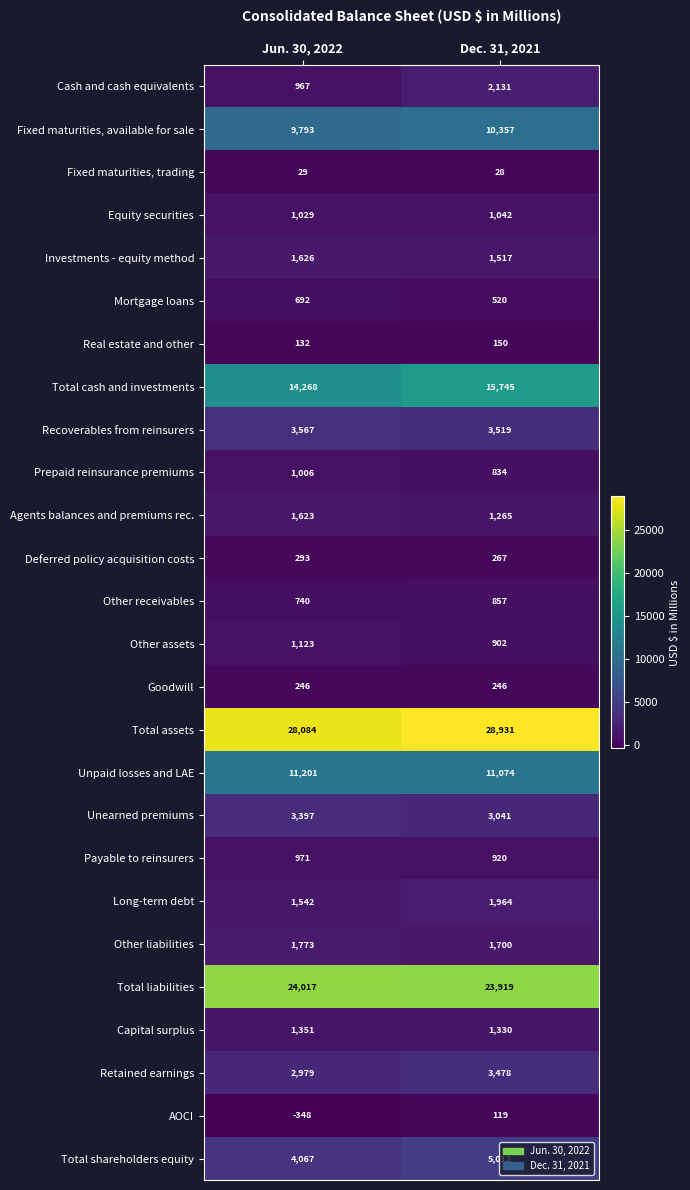

At Dec. 31, 2021, list the series in order from largest to smallest.

Total assets, Total liabilities, Total cash and investments, Unpaid losses and LAE, Fixed maturities, available for sale, Total shareholders equity, Recoverables from reinsurers, Retained earnings, Unearned premiums, Cash and cash equivalents, Long-term debt, Other liabilities, Investments - equity method, Capital surplus, Agents balances and premiums rec., Equity securities, Payable to reinsurers, Other assets, Other receivables, Prepaid reinsurance premiums, Mortgage loans, Deferred policy acquisition costs, Goodwill, Real estate and other, AOCI, Fixed maturities, trading